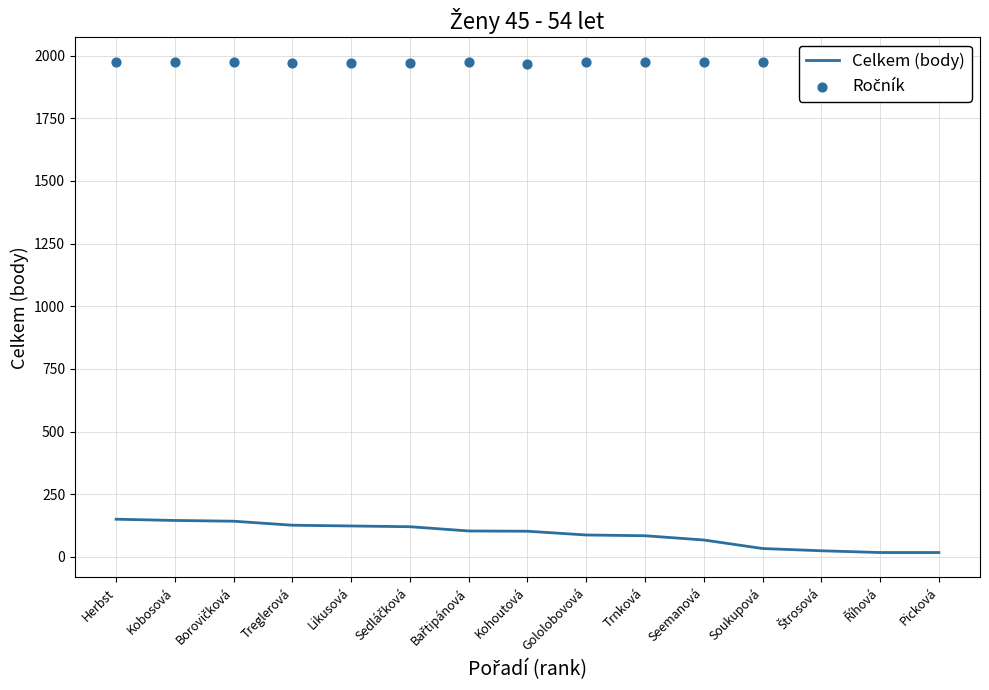

Which series has the largest total across all categories?

Ročník